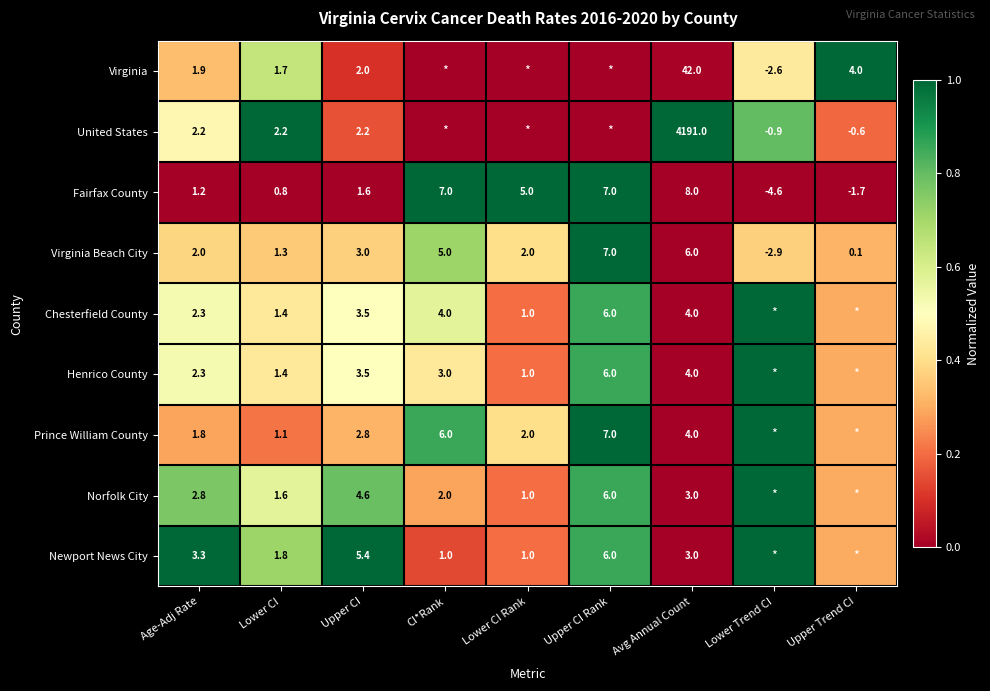

Which series changed the most between Lower CI and Upper CI?

Newport News City